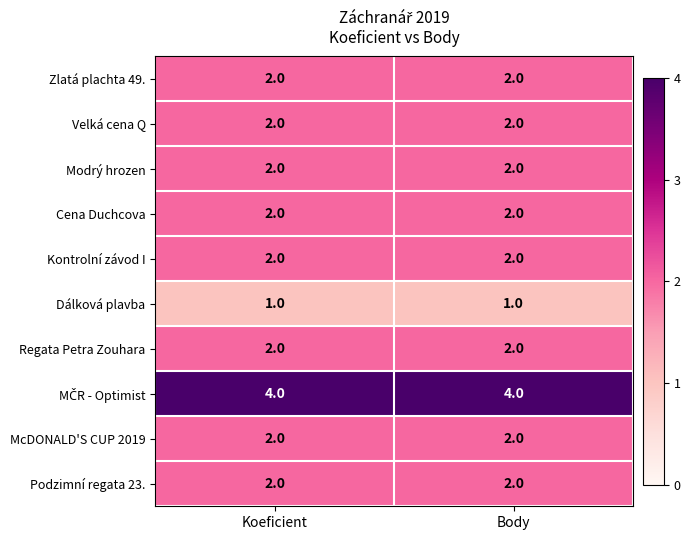

What is the total value across all series at Koeficient?

21